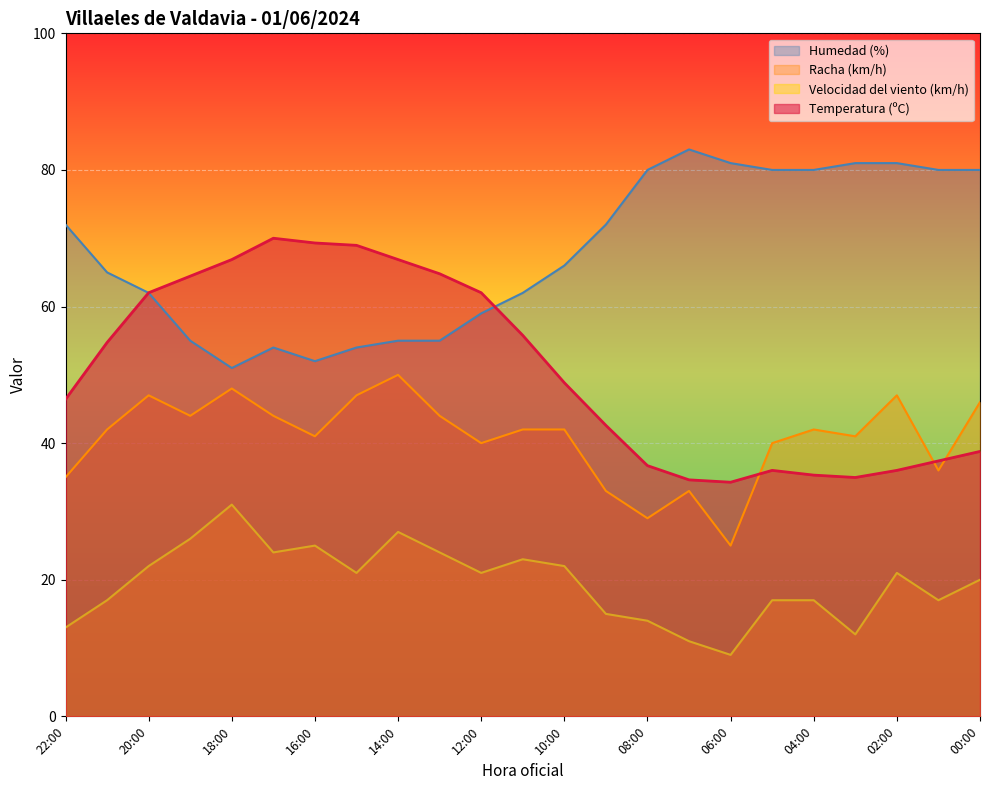

True or false: Humedad (%) and Racha (km/h) intersect in this chart.

False